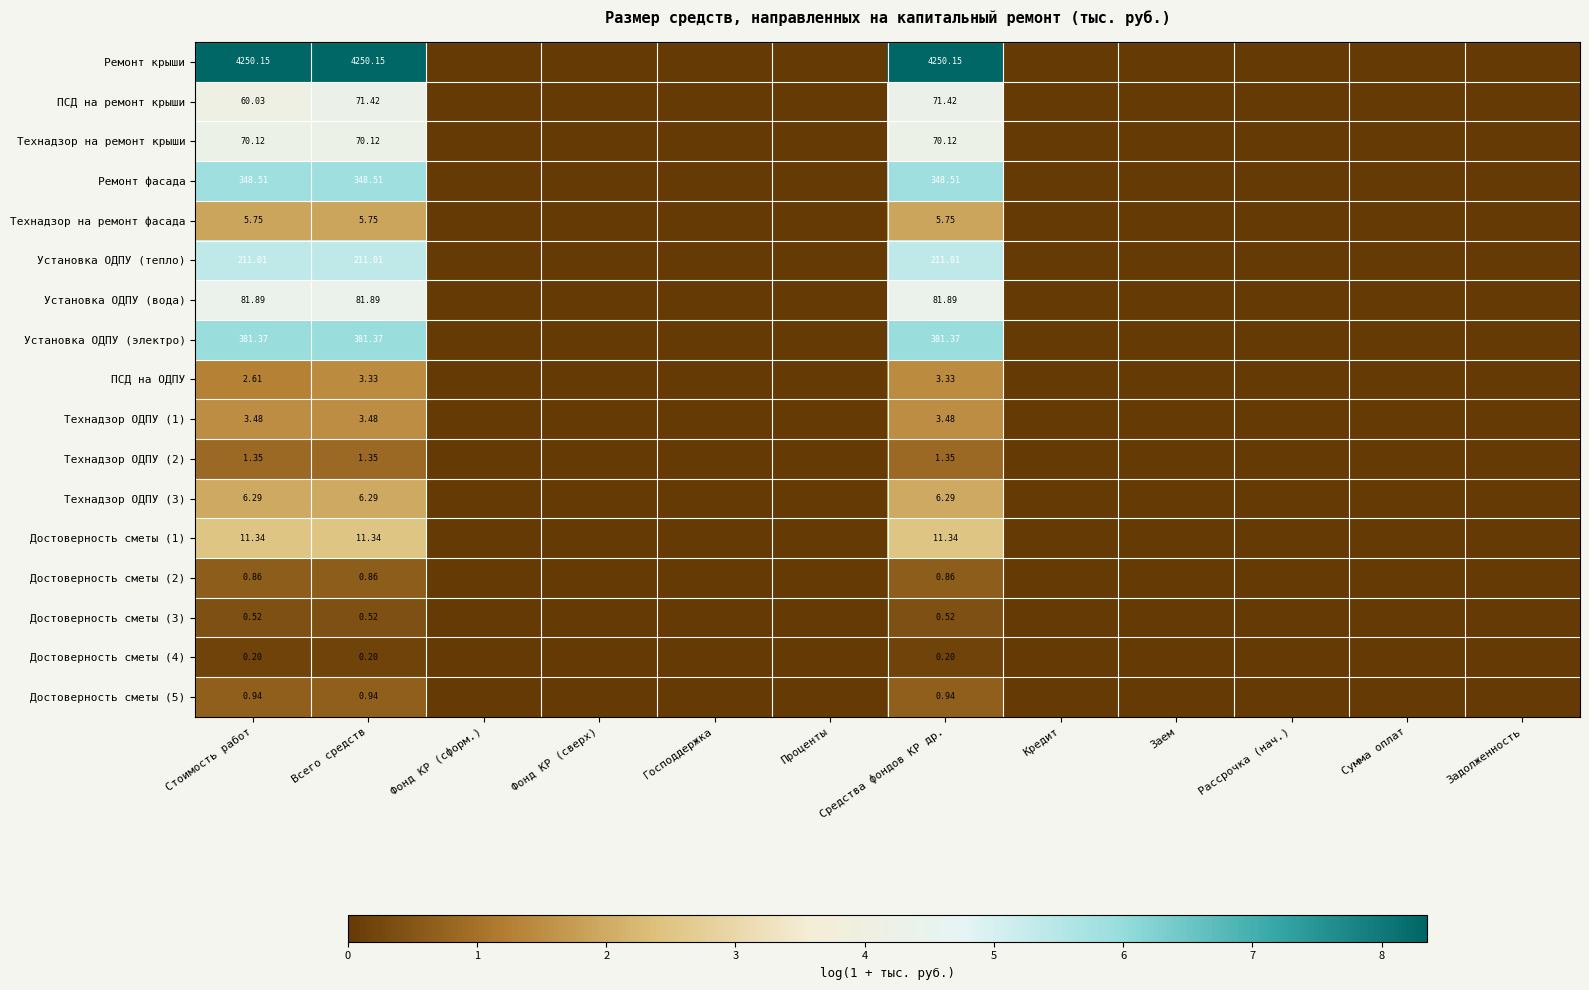

Is the value of Ремонт крыши at Средства фондов КР др. greater than the value of Установка ОДПУ (электро) at Средства фондов КР др.?

Yes